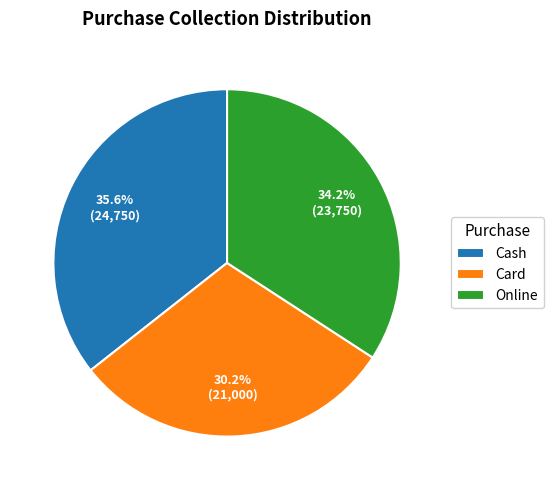

To the nearest percent, what is the difference between the largest and smallest slice percentages?

5%